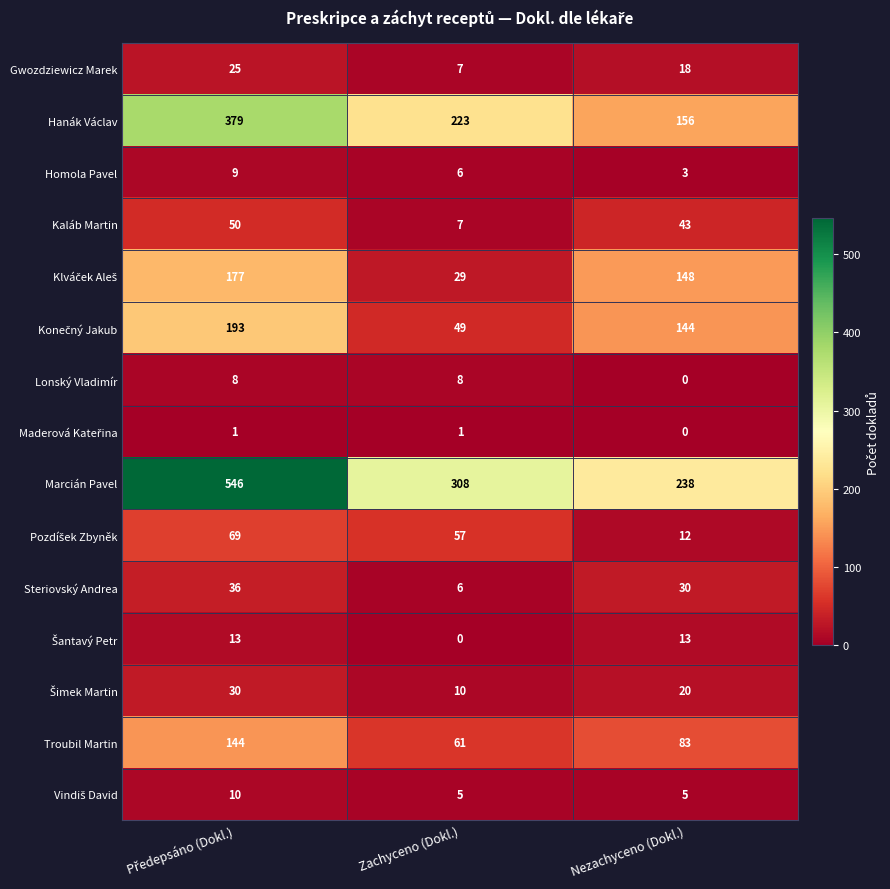

Which series has the largest range (max minus min)?

Marcián Pavel